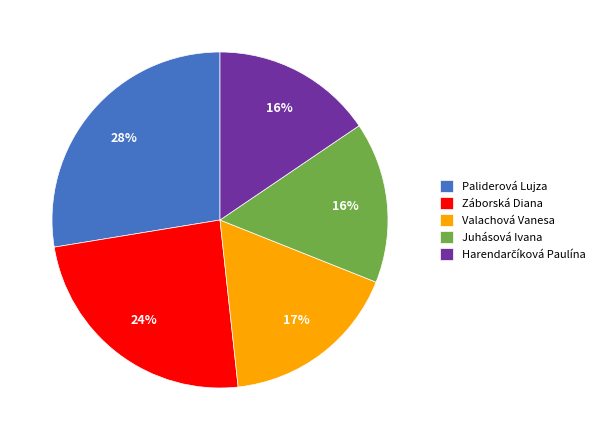

Is it true that Juhásová Ivana is 16% of the pie?

True